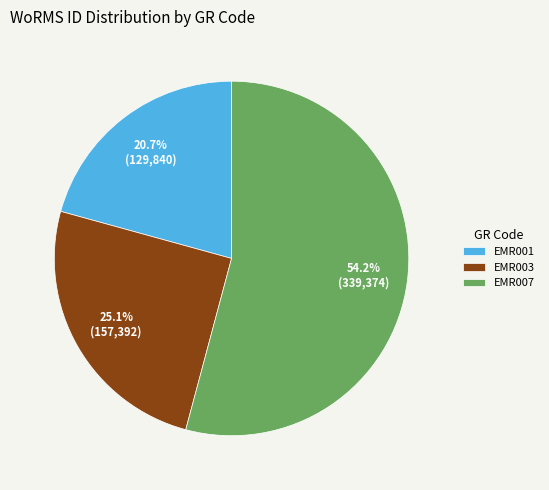

Rank the categories by value from highest to lowest.

EMR007, EMR003, EMR001